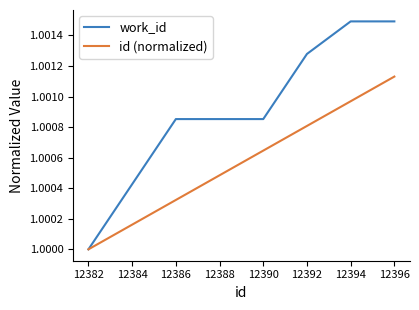

List the series in order of their overall mean, highest first.

work_id, id (normalized)